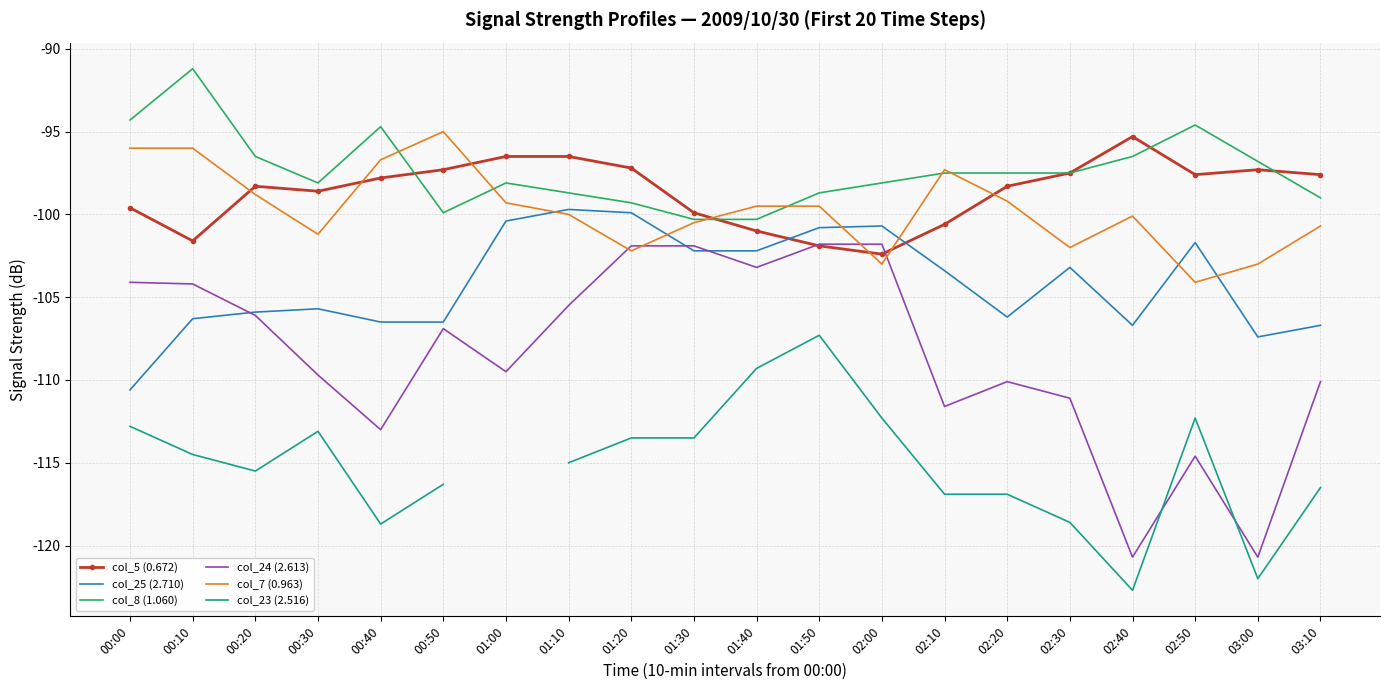

What is the total value across all series at 00:40?

-627.4